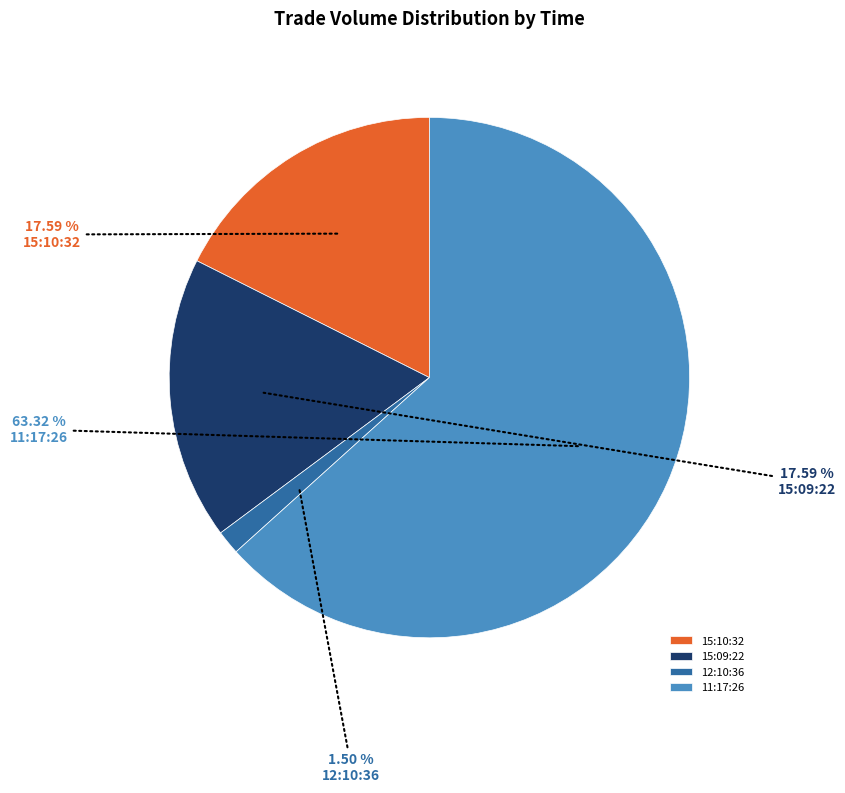

Count the number of slices in the pie.

4